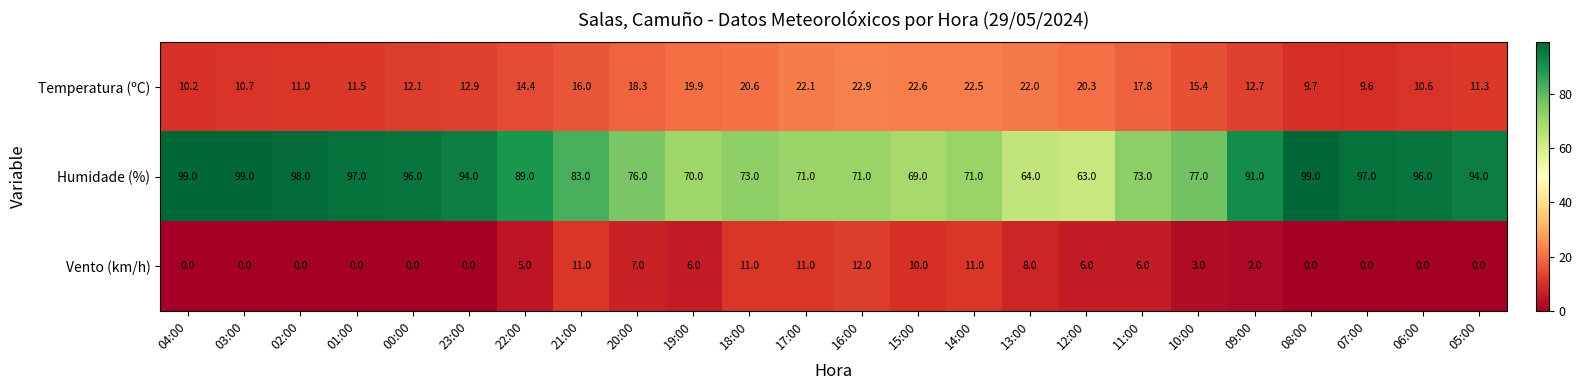

Which series has the largest total across all categories?

Humidade (%)